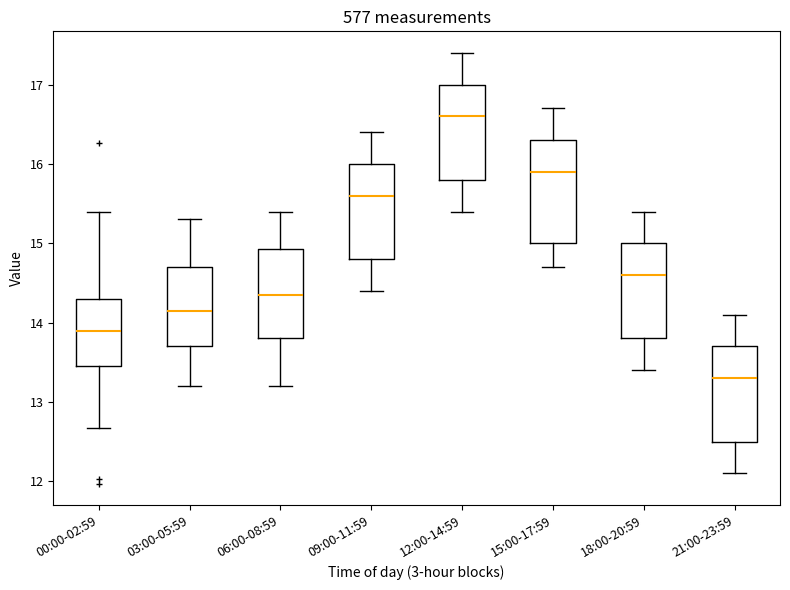

Which box is the tallest, from its lower edge to its upper edge?

15:00-17:59